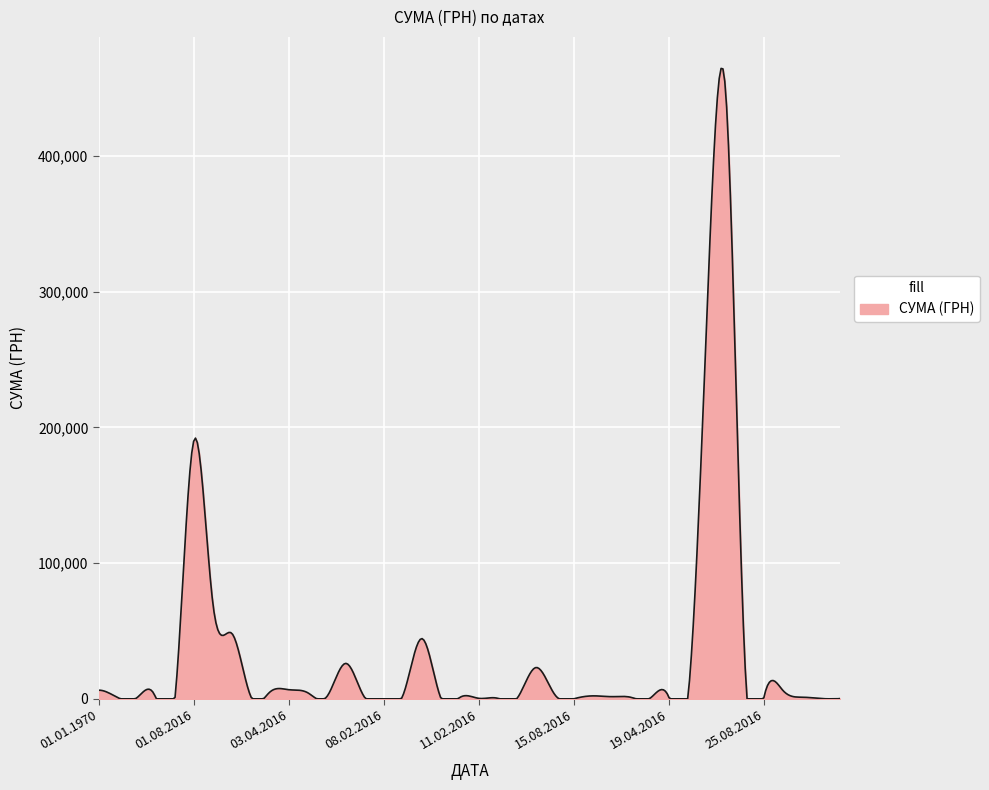

What is the maximum value shown in the chart?

464470.5